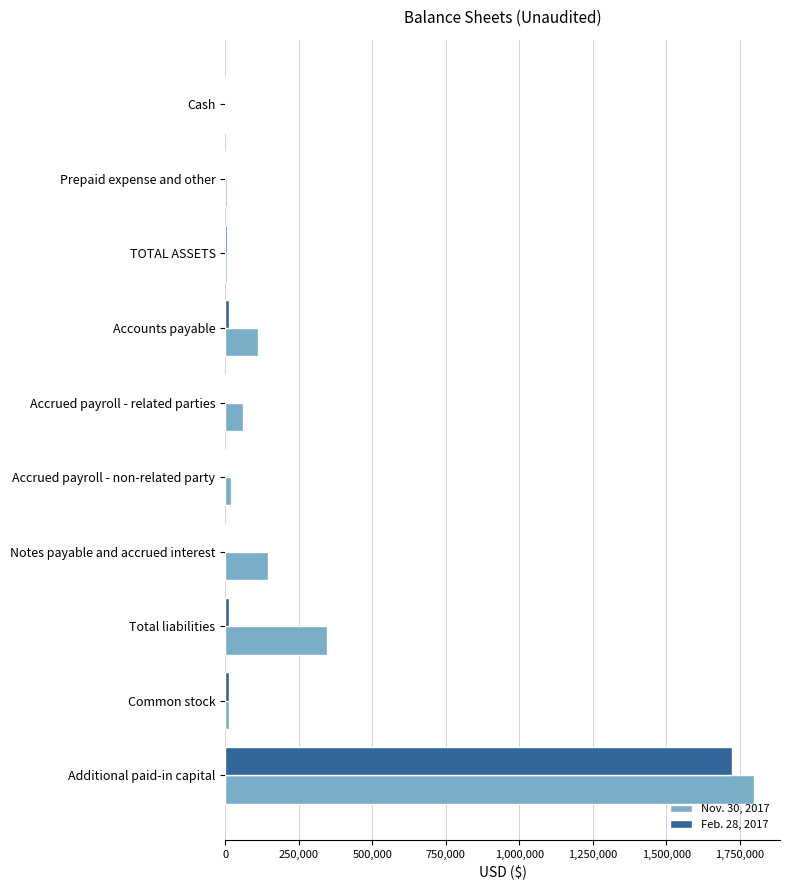

How many data points does each series have?

10